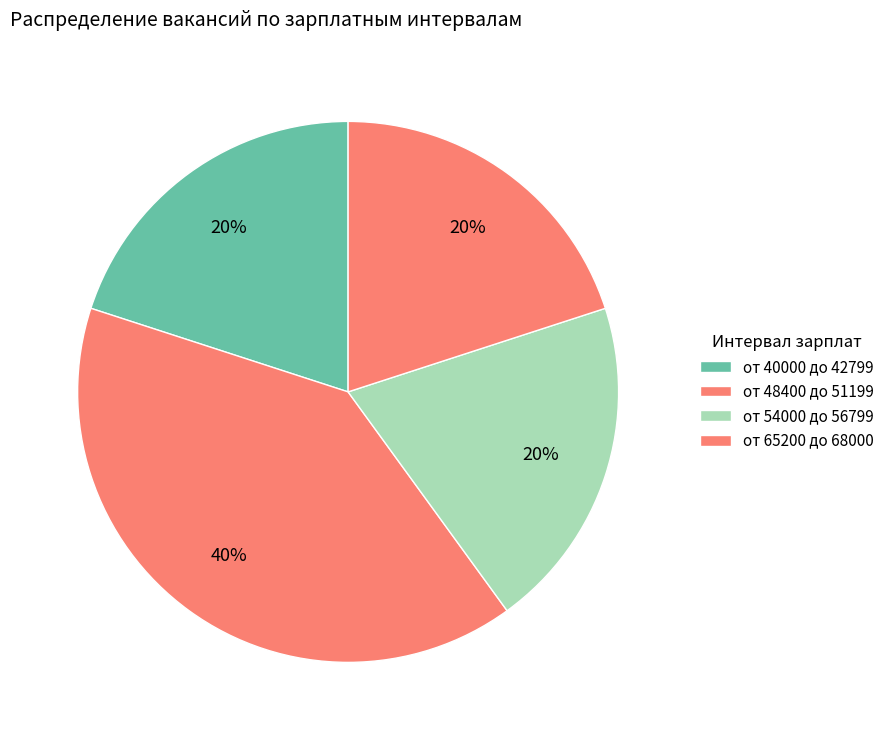

How many slices are in this pie chart?

4